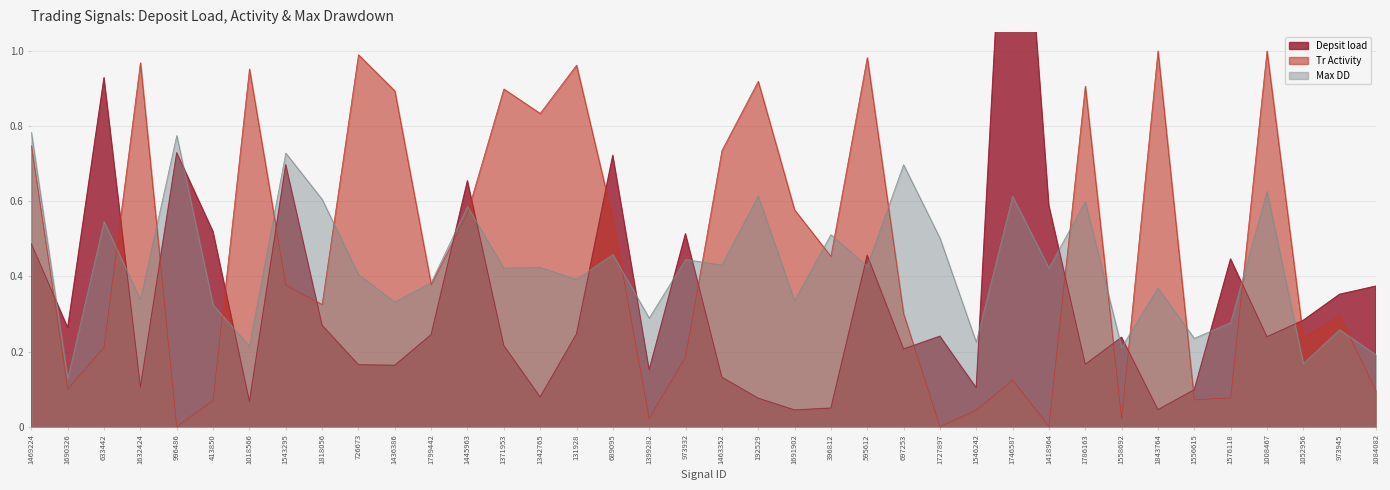

At 595612, list the series in order from smallest to largest.

Max DD, Depsit load, Tr Activity